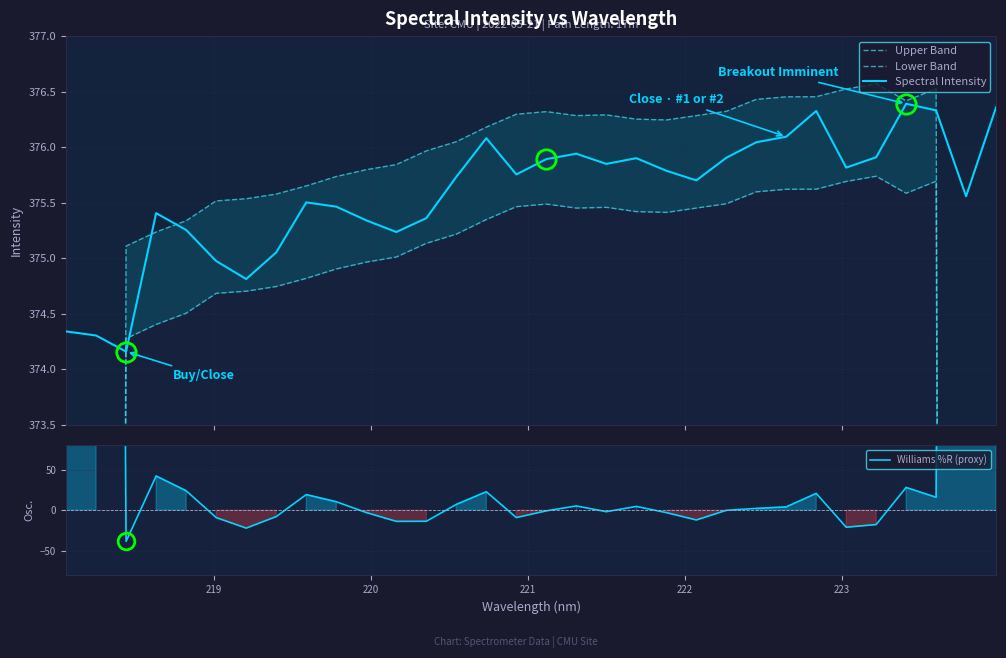

How many lines are shown in the chart?

4